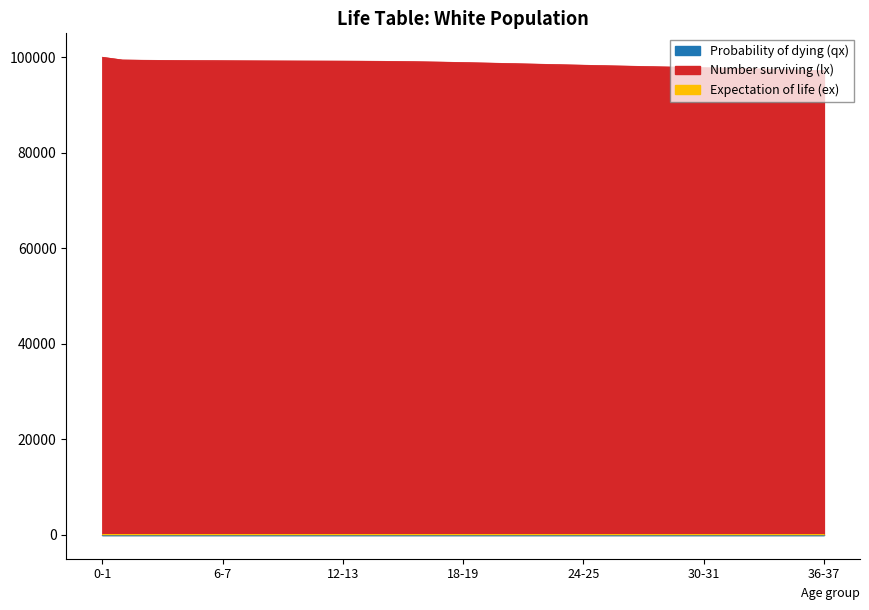

The Expectation of life (ex) series shows 13.6 at 25-26. True or false?

False